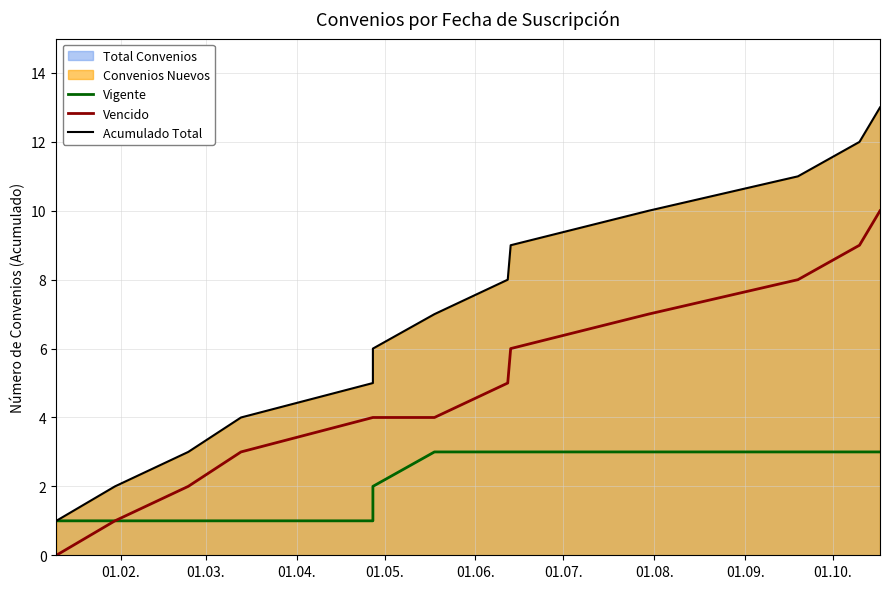

List the series in order of their overall mean, lowest first.

Vigente, Vencido, Acumulado Total